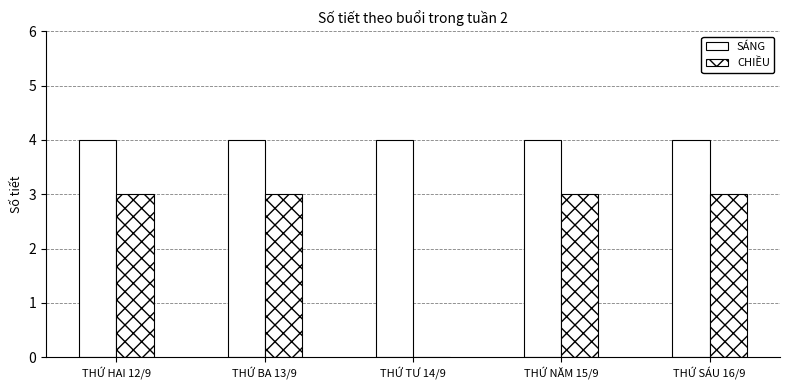

Between THỨ TƯ 14/9 and THỨ SÁU 16/9, which series saw the biggest shift?

CHIỀU